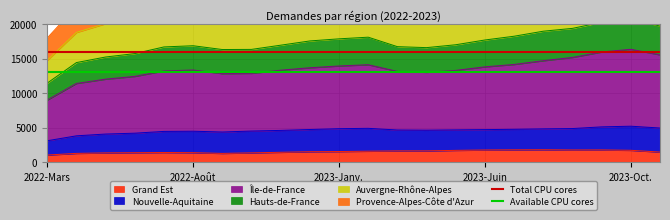

What is the minimum value for Grand Est?

1024